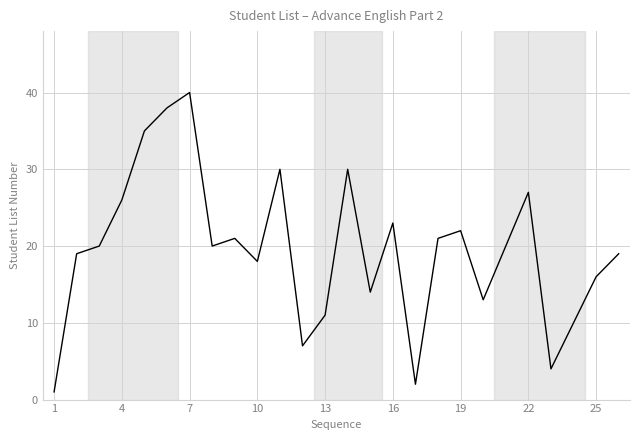

What is the minimum value shown in the chart?

1